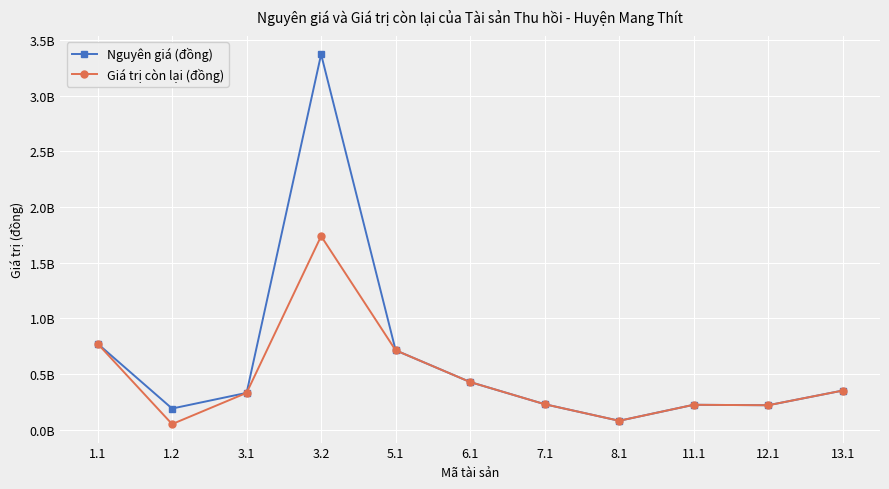

Which series changed the most between 3.2 and 6.1?

Nguyên giá (đồng)